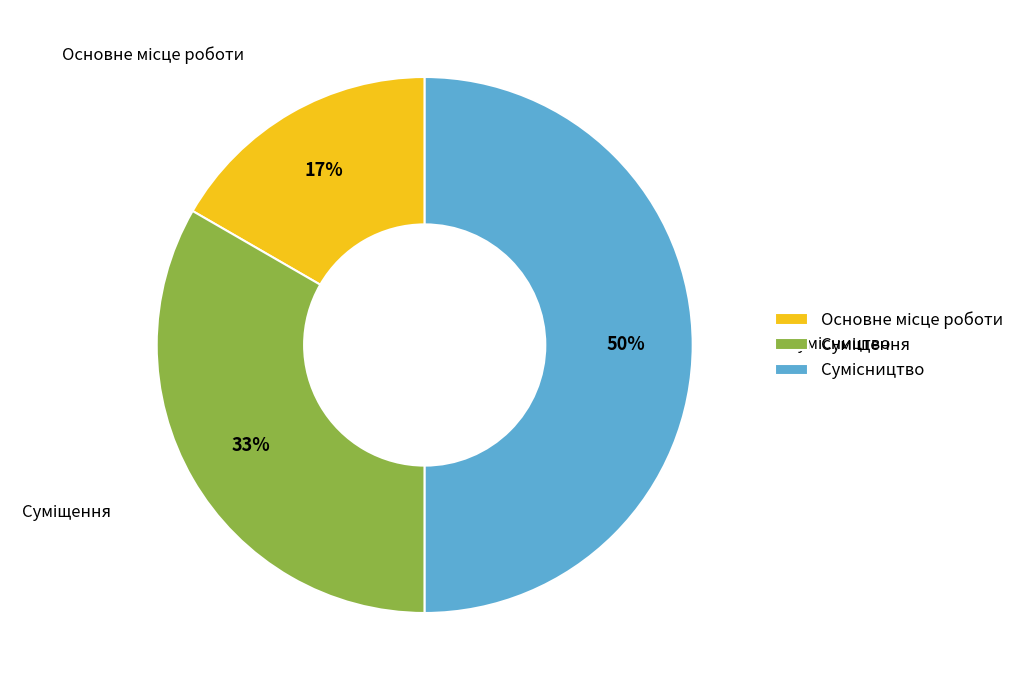

To the nearest percent, what is the average slice percentage?

33%